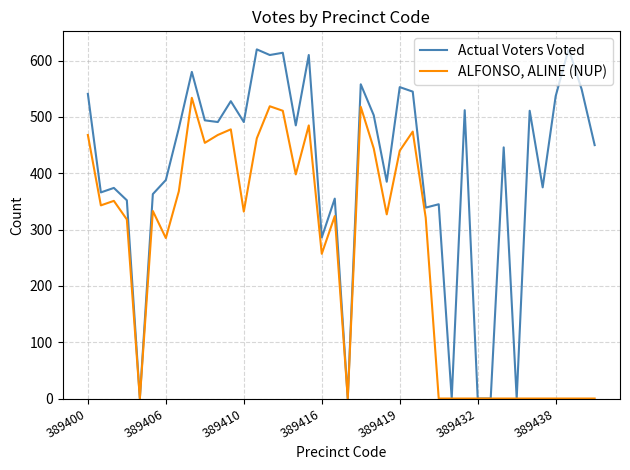

List the series in order of their peak value, lowest first.

ALFONSO, ALINE (NUP), Actual Voters Voted